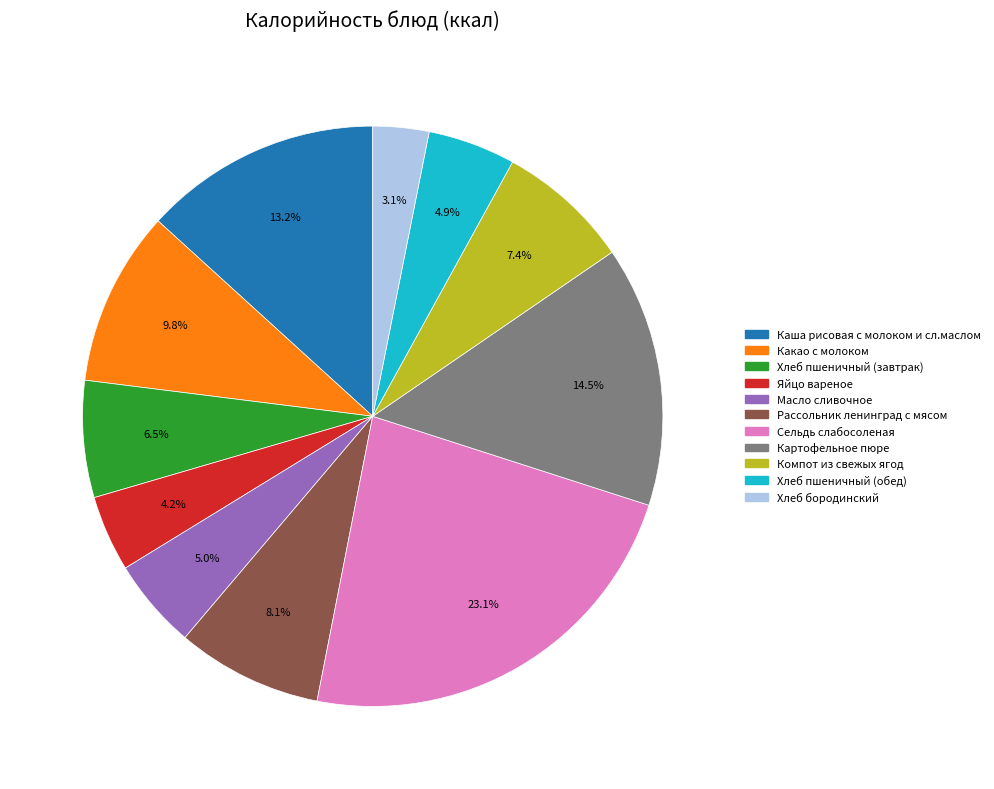

How many segments does this pie chart have?

11